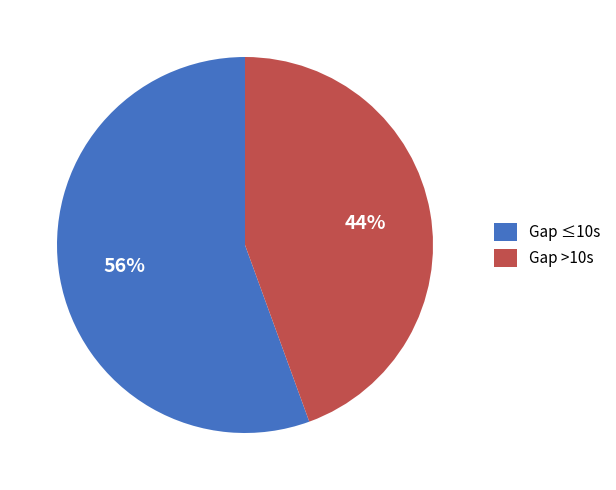

How many segments does this pie chart have?

2